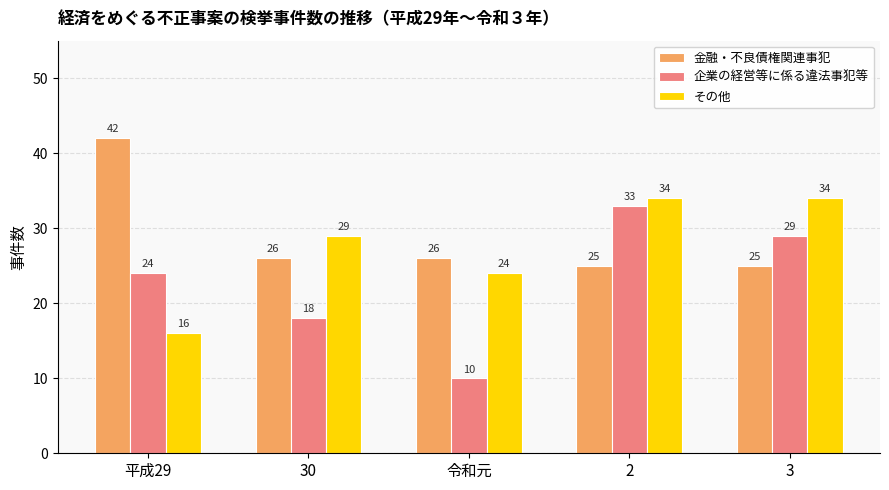

List the series in order of their peak value, highest first.

金融・不良債権関連事犯, その他, 企業の経営等に係る違法事犯等